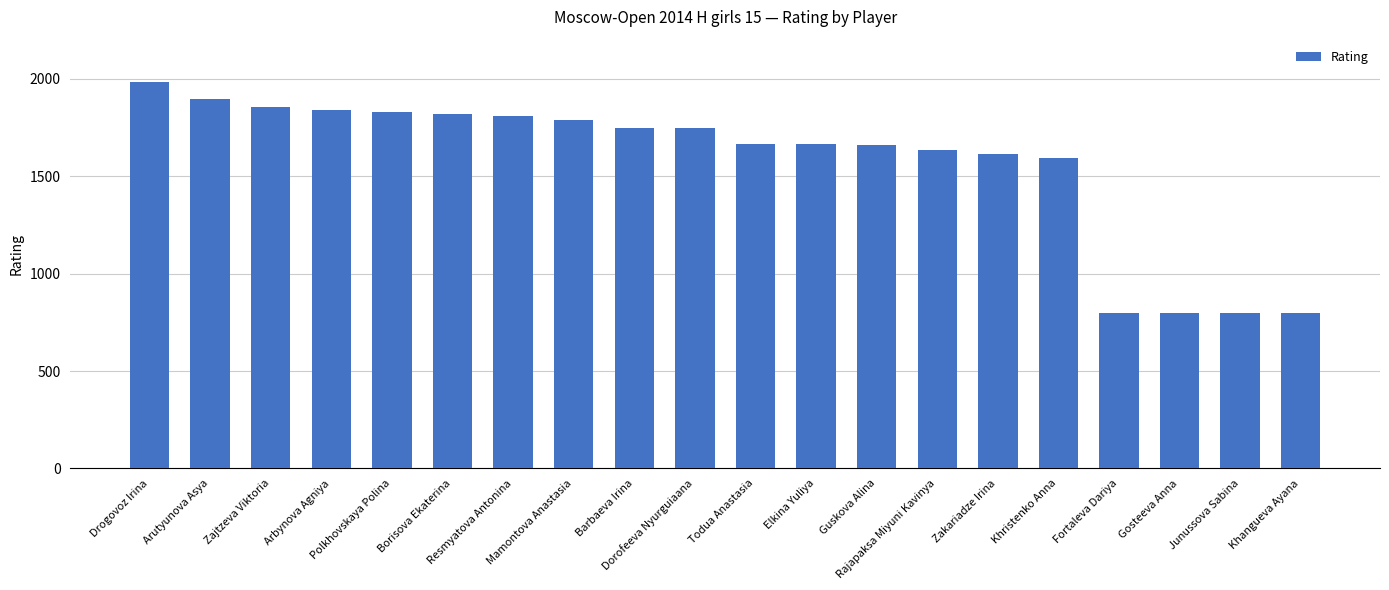

What is the value of the 7th bar from the left?

1807